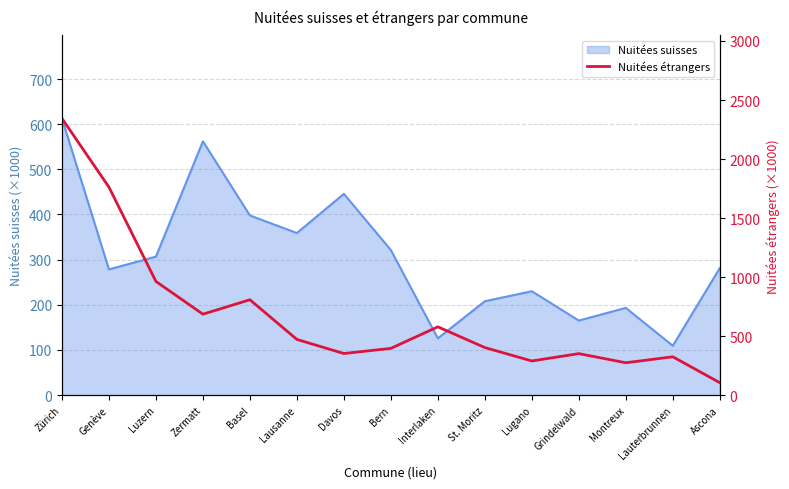

What is the value of the 1st point from the left?

2343.9